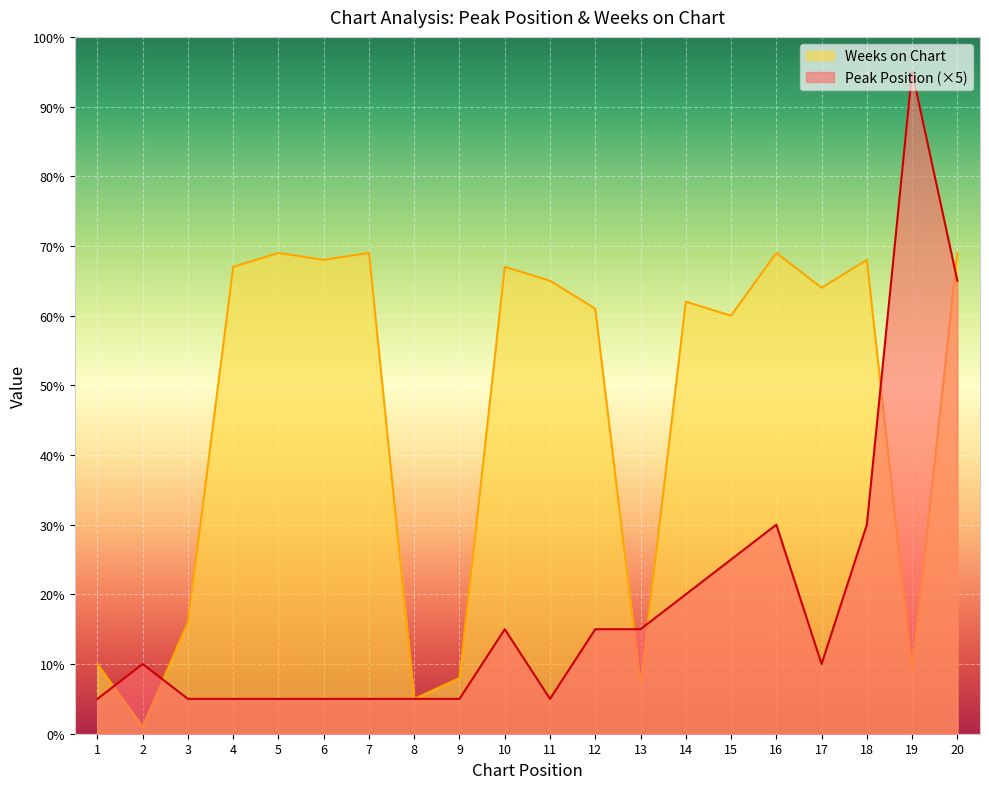

Reading left to right, what are all the values shown in this chart?

Peak Position: 5	10	5	5	5	5	5	5	5	15	5	15	15	20	25	30	10	30	95	65
Weeks on Chart: 10	1	16	67	69	68	69	5	8	67	65	61	7	62	60	69	64	68	9	69